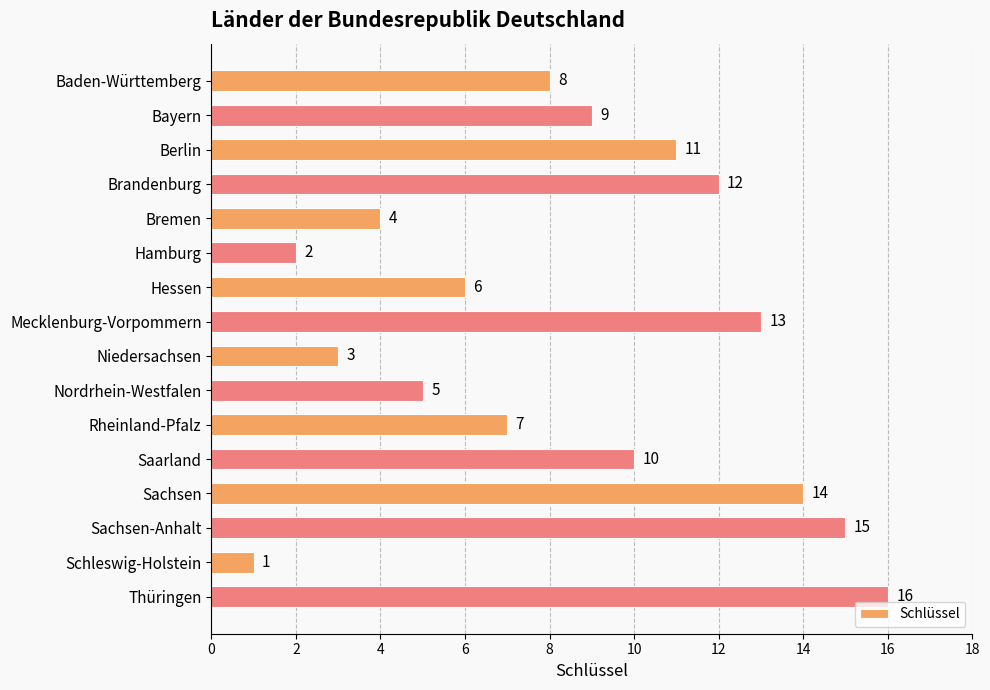

Which category has the highest value across all series?

Thüringen